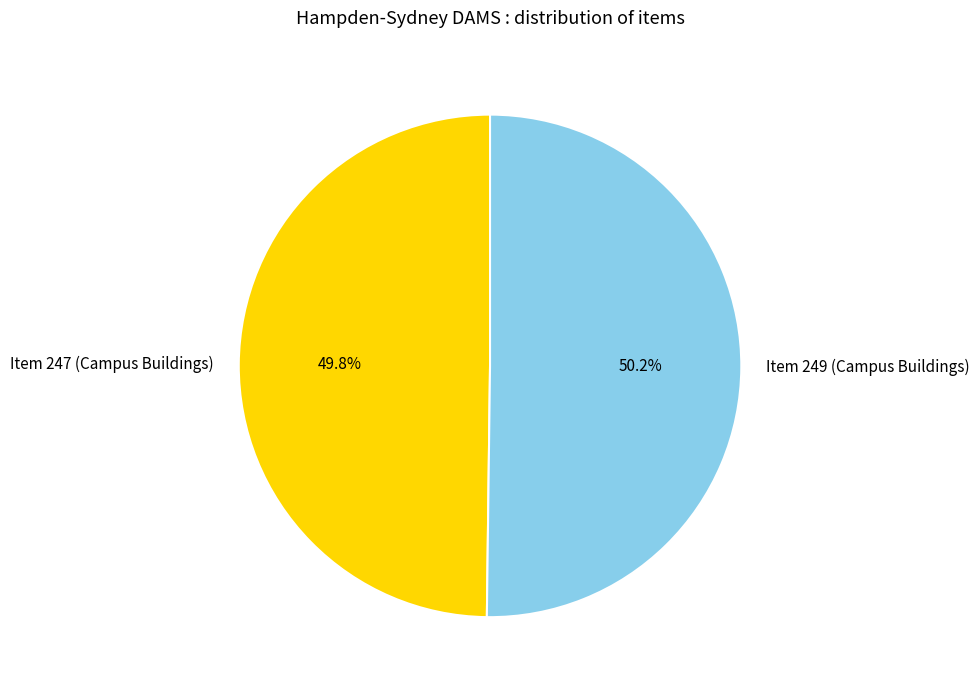

What percentage is the Item 247 (Campus Buildings) slice, to the nearest percent?

50%